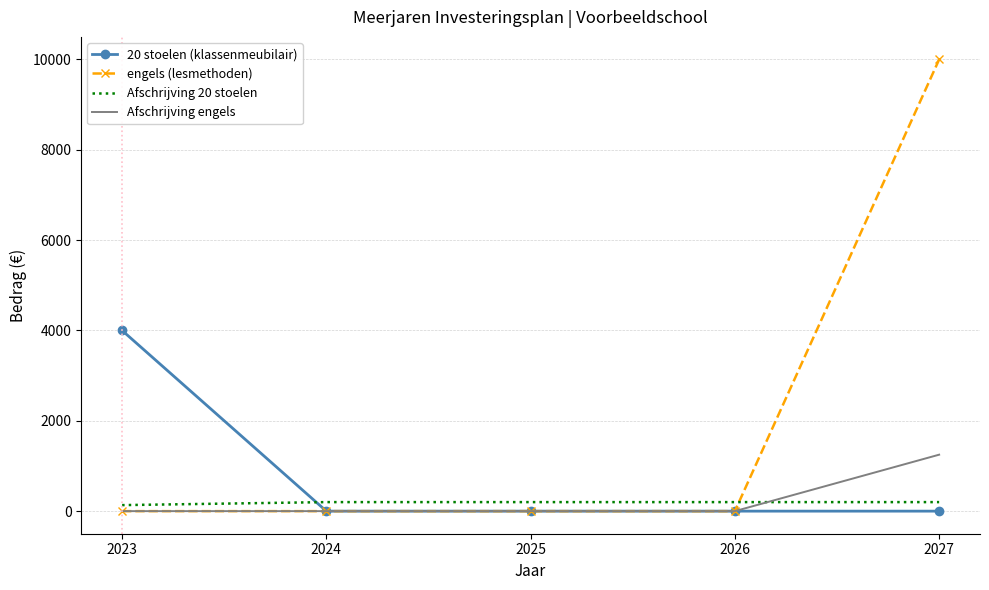

What is the maximum value for Afschrijving engels?

1250.0